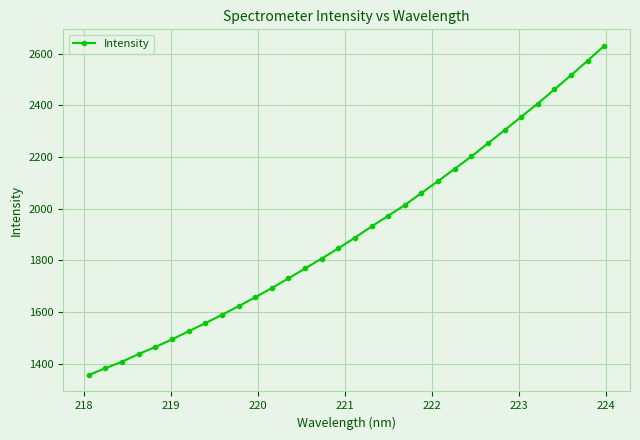

What is the greatest value displayed?

2630.6